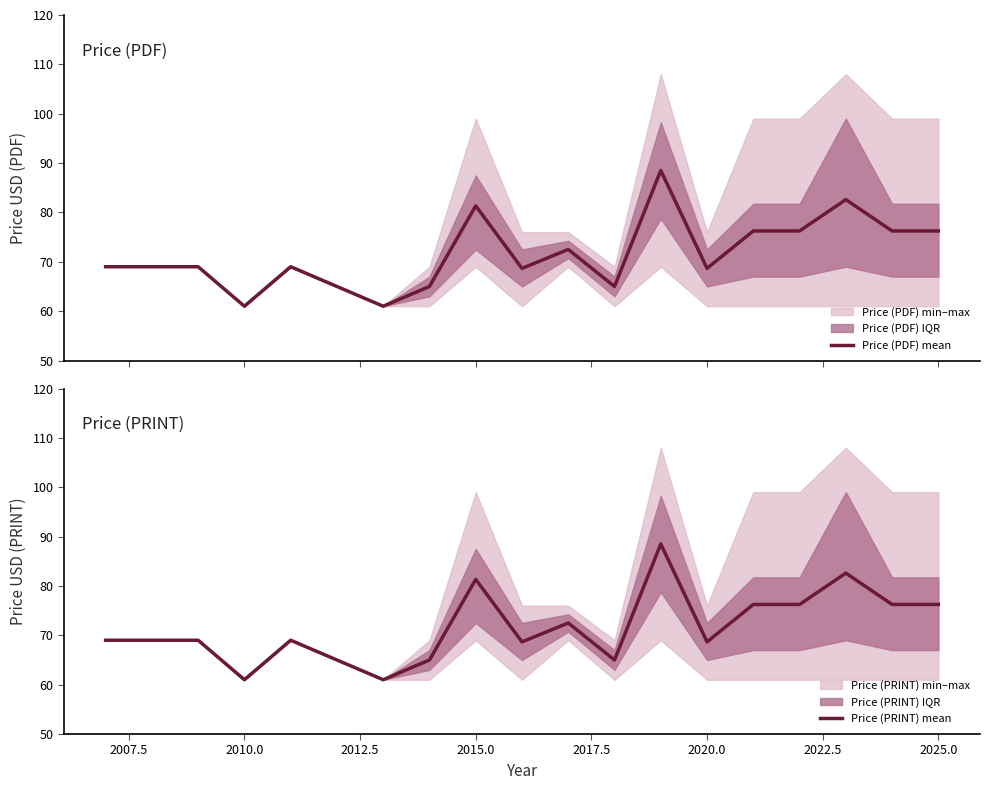

The Price (PRINT) mean series shows 99.7 at 2020.0. True or false?

False